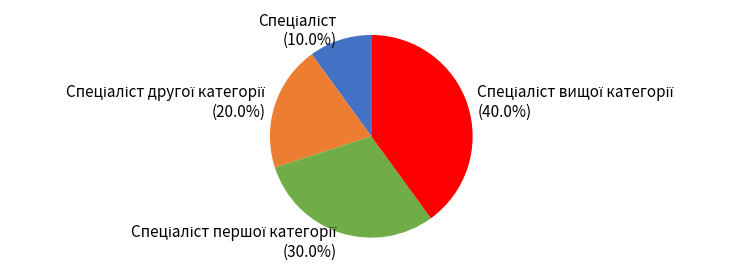

Is there any slice that represents more than half of the pie?

No